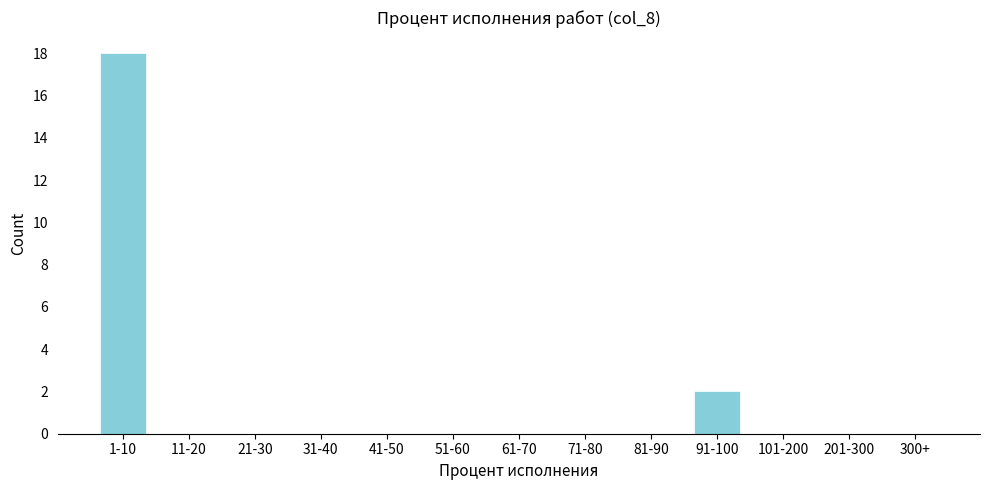

Reading left to right, transcribe all the data shown in this chart.

1-10=18	11-20=0	21-30=0	31-40=0	41-50=0	51-60=0	61-70=0	71-80=0	81-90=0	91-100=2	101-200=0	201-300=0	300+=0